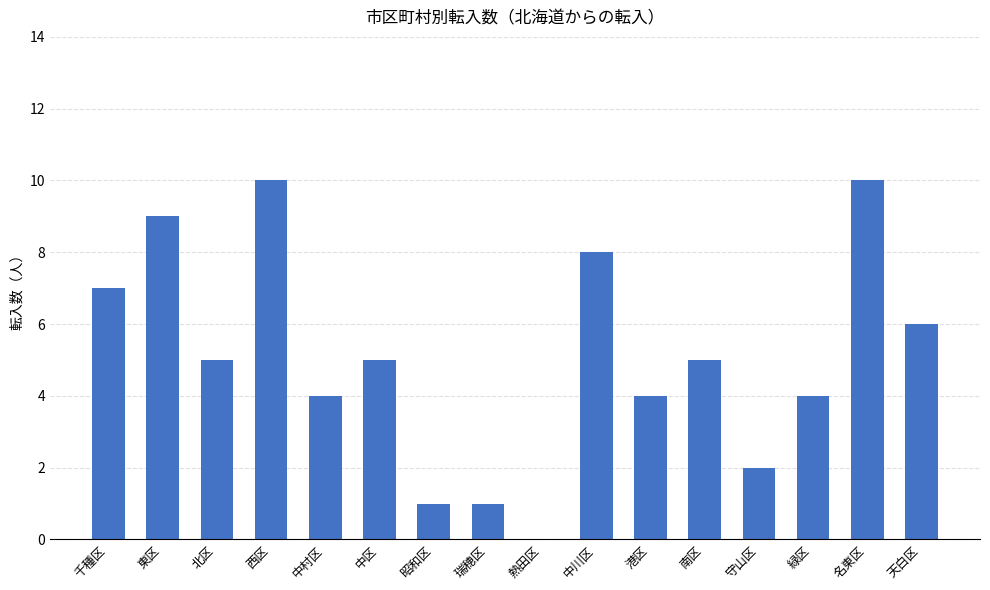

What is the sum of the values at 南区 and 緑区?

9